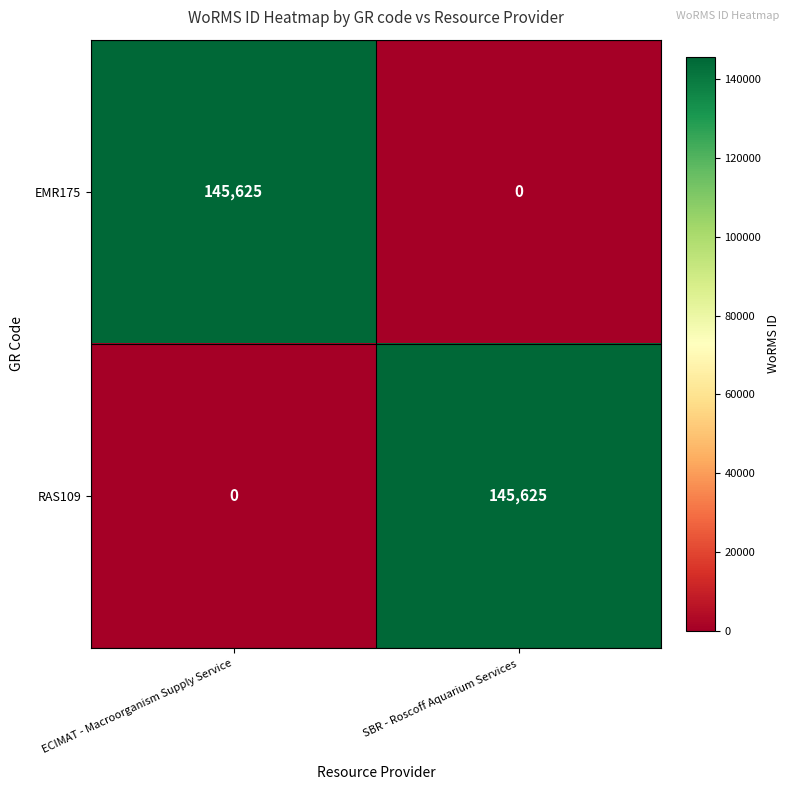

How many data points in RAS109 are less than 145625?

1